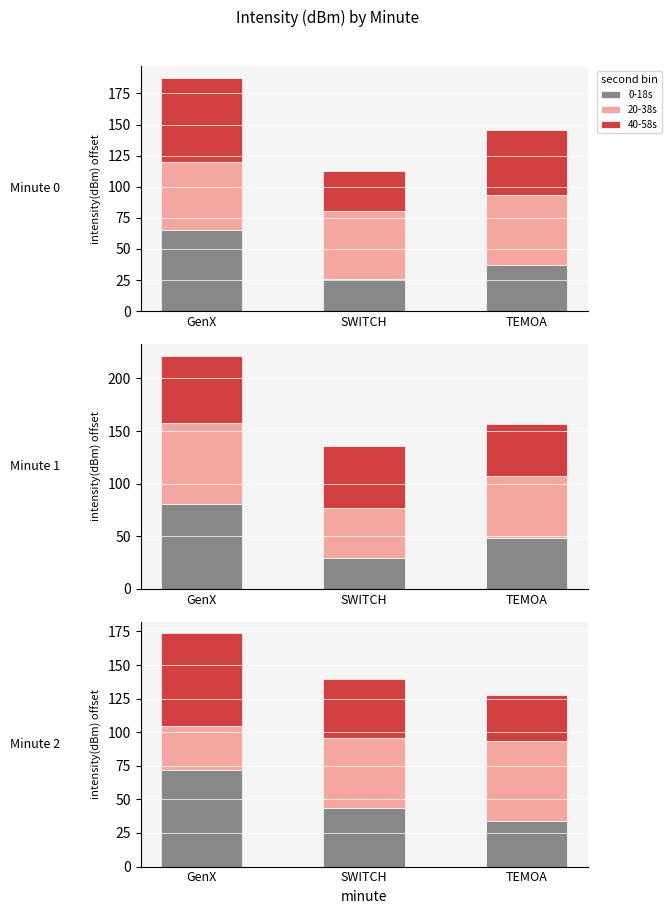

Rank the series at SWITCH from lowest to highest value.

40-58s, 0-18s, 20-38s